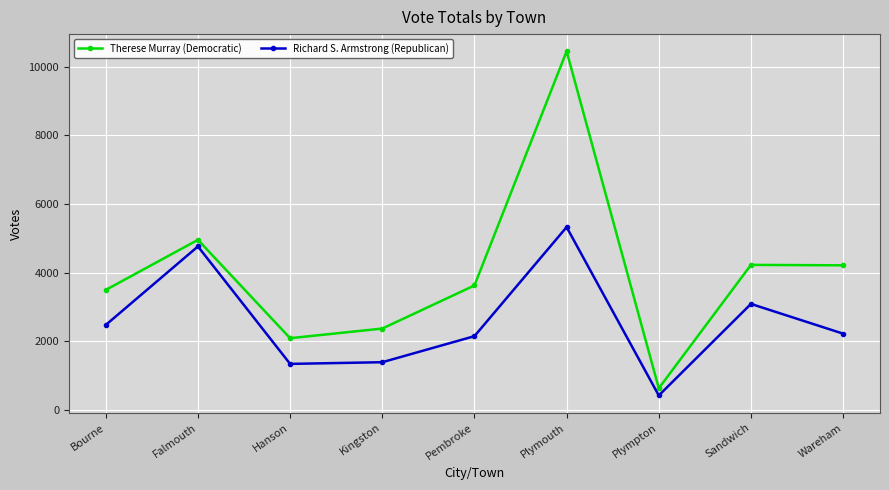

What is the sum of the Richard S. Armstrong (Republican) values at Sandwich and Pembroke?

5229